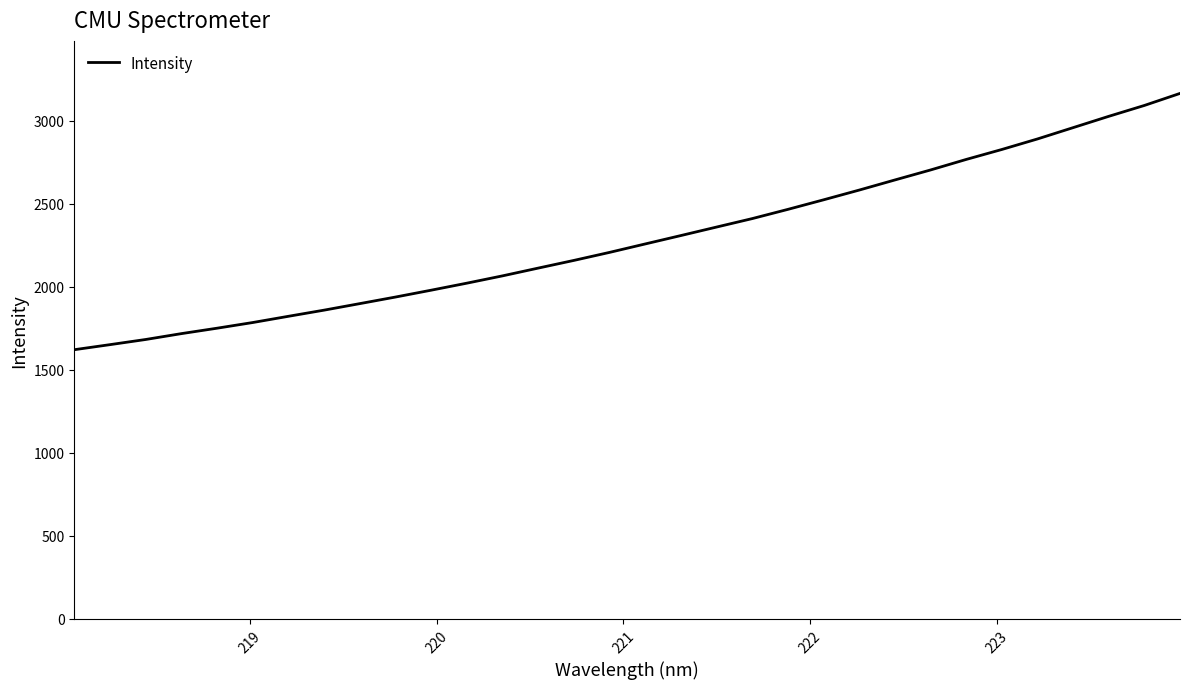

What is the difference between the maximum and minimum values?

1544.4